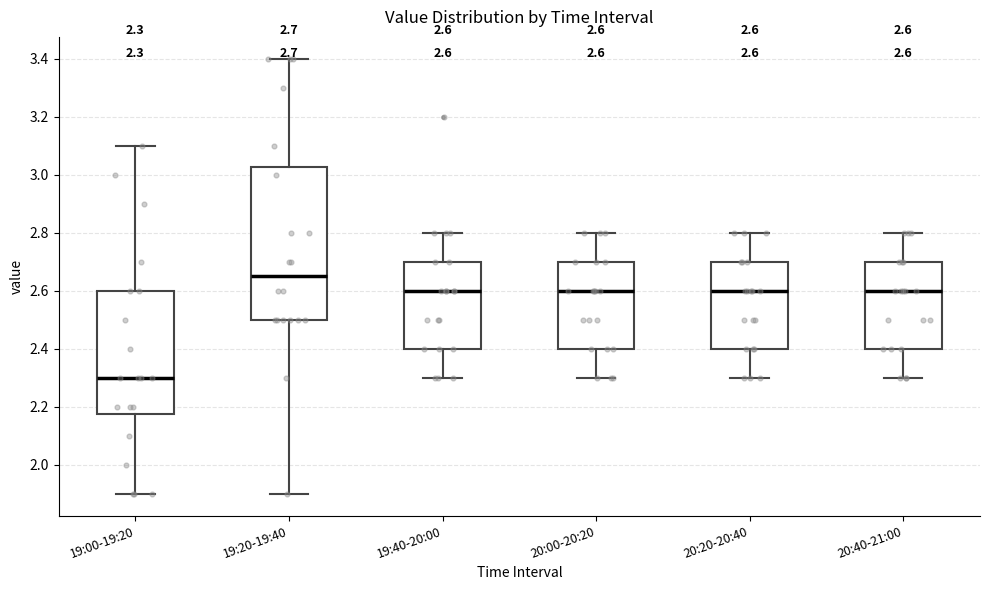

Which box is the tallest, from its lower edge to its upper edge?

19:20-19:40